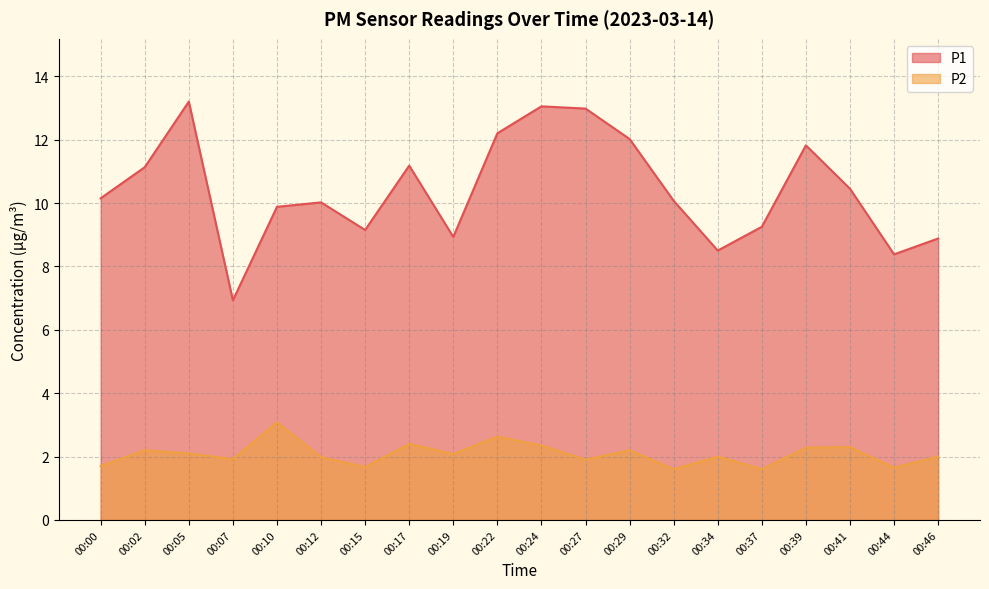

Which category has the lowest value across all series?

00:32